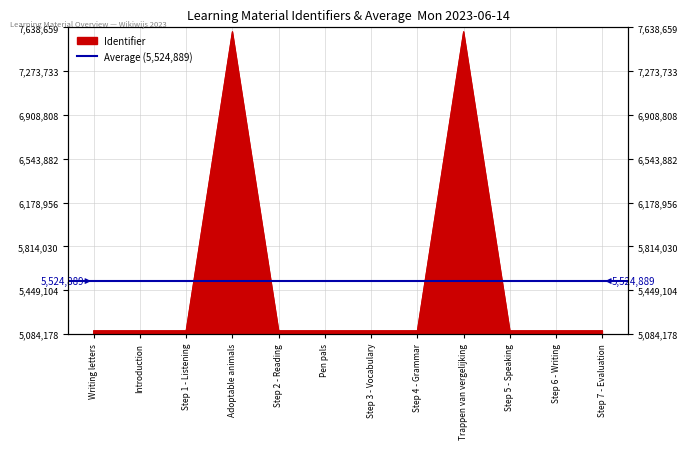

What is the change in value from Adoptable animals to Step 5 - Speaking?

-2490910